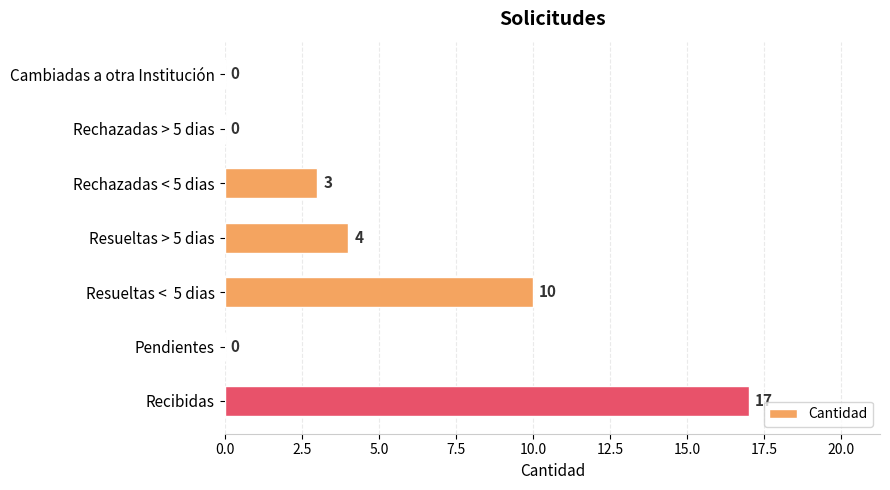

Reading top to bottom, transcribe all the data shown in this chart.

Cambiadas a otra Institución=0	Rechazadas > 5 dias=0	Rechazadas < 5 dias=3	Resueltas > 5 dias=4	Resueltas <  5 dias=10	Pendientes=0	Recibidas=17